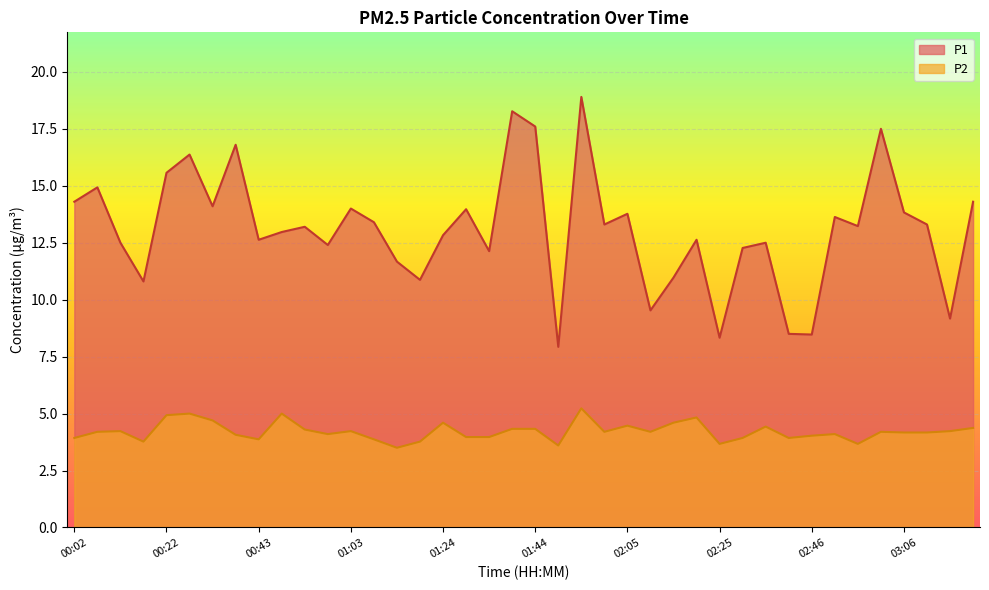

How many lines are shown in the chart?

2